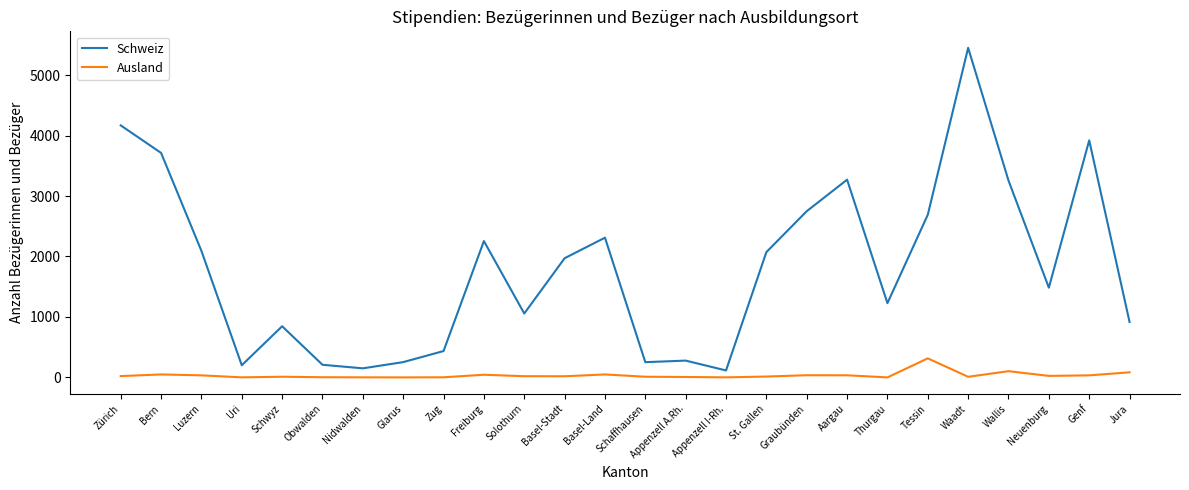

What position from the left is Genf?

25